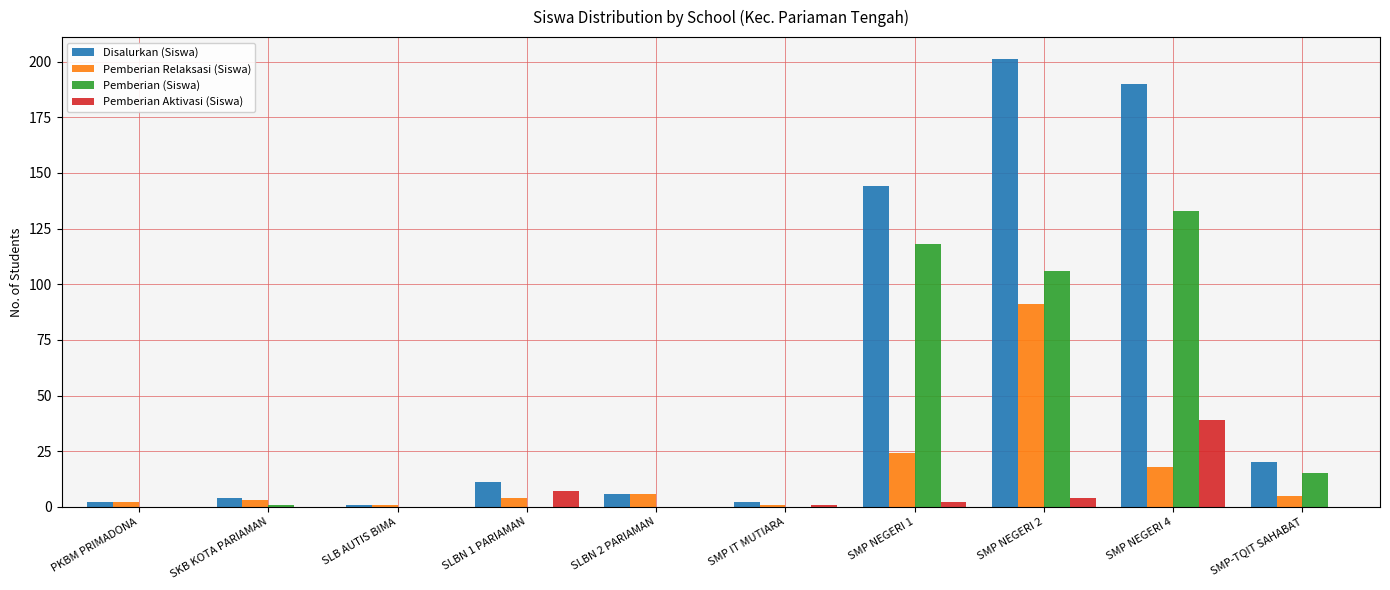

Reading left to right, list all the values displayed in this chart.

Disalurkan (Siswa): PKBM PRIMADONA=2	SKB KOTA PARIAMAN=4	SLB AUTIS BIMA=1	SLBN 1 PARIAMAN=11	SLBN 2 PARIAMAN=6	SMP IT MUTIARA=2	SMP NEGERI 1=144	SMP NEGERI 2=201	SMP NEGERI 4=190	SMP-TQIT SAHABAT=20
Pemberian Relaksasi (Siswa): PKBM PRIMADONA=2	SKB KOTA PARIAMAN=3	SLB AUTIS BIMA=1	SLBN 1 PARIAMAN=4	SLBN 2 PARIAMAN=6	SMP IT MUTIARA=1	SMP NEGERI 1=24	SMP NEGERI 2=91	SMP NEGERI 4=18	SMP-TQIT SAHABAT=5
Pemberian (Siswa): PKBM PRIMADONA=0	SKB KOTA PARIAMAN=1	SLB AUTIS BIMA=0	SLBN 1 PARIAMAN=0	SLBN 2 PARIAMAN=0	SMP IT MUTIARA=0	SMP NEGERI 1=118	SMP NEGERI 2=106	SMP NEGERI 4=133	SMP-TQIT SAHABAT=15
Pemberian Aktivasi (Siswa): PKBM PRIMADONA=0	SKB KOTA PARIAMAN=0	SLB AUTIS BIMA=0	SLBN 1 PARIAMAN=7	SLBN 2 PARIAMAN=0	SMP IT MUTIARA=1	SMP NEGERI 1=2	SMP NEGERI 2=4	SMP NEGERI 4=39	SMP-TQIT SAHABAT=0